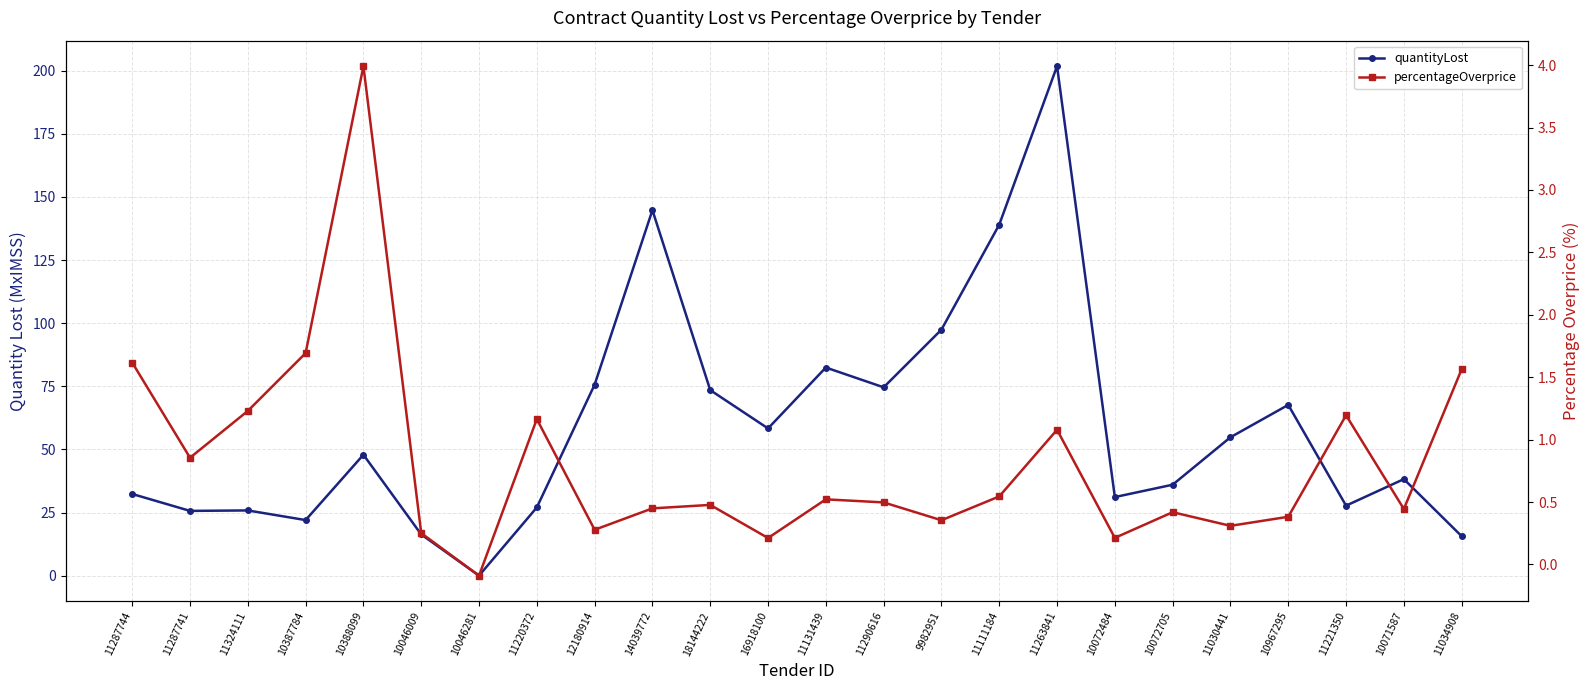

Rank the series at 9982951 from highest to lowest value.

quantityLost, percentageOverprice